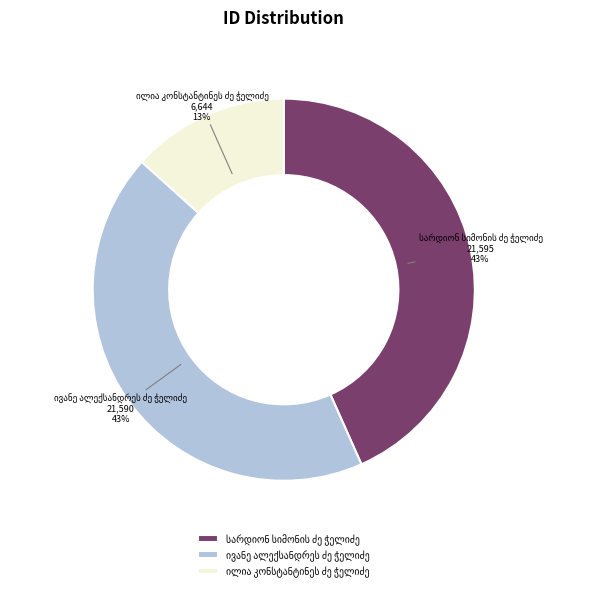

Is there any slice that represents more than half of the pie?

No